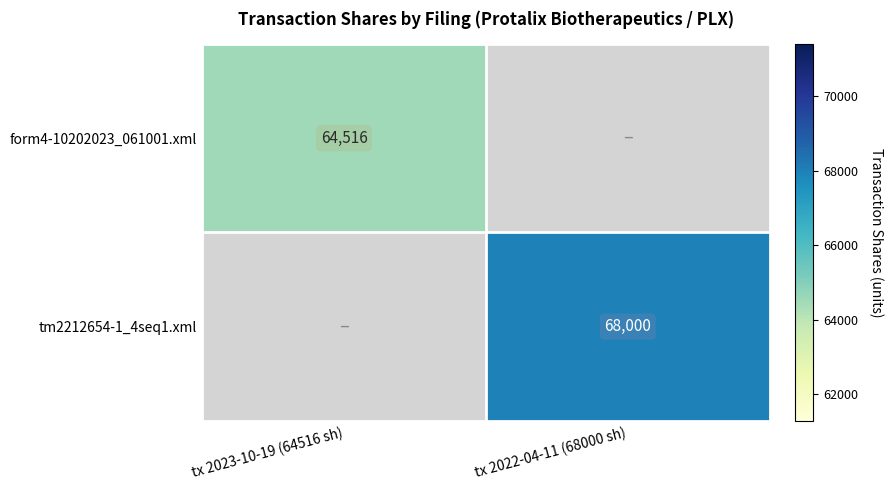

True or false: form4-10202023_061001.xml has a value of 64516 at tx 2023-10-19 (64516 sh).

True